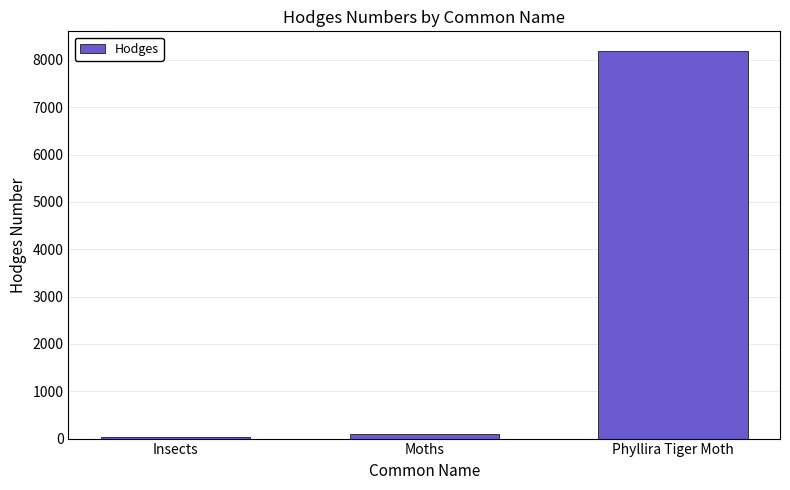

What is the difference between the values at Moths and Phyllira Tiger Moth?

8100.8